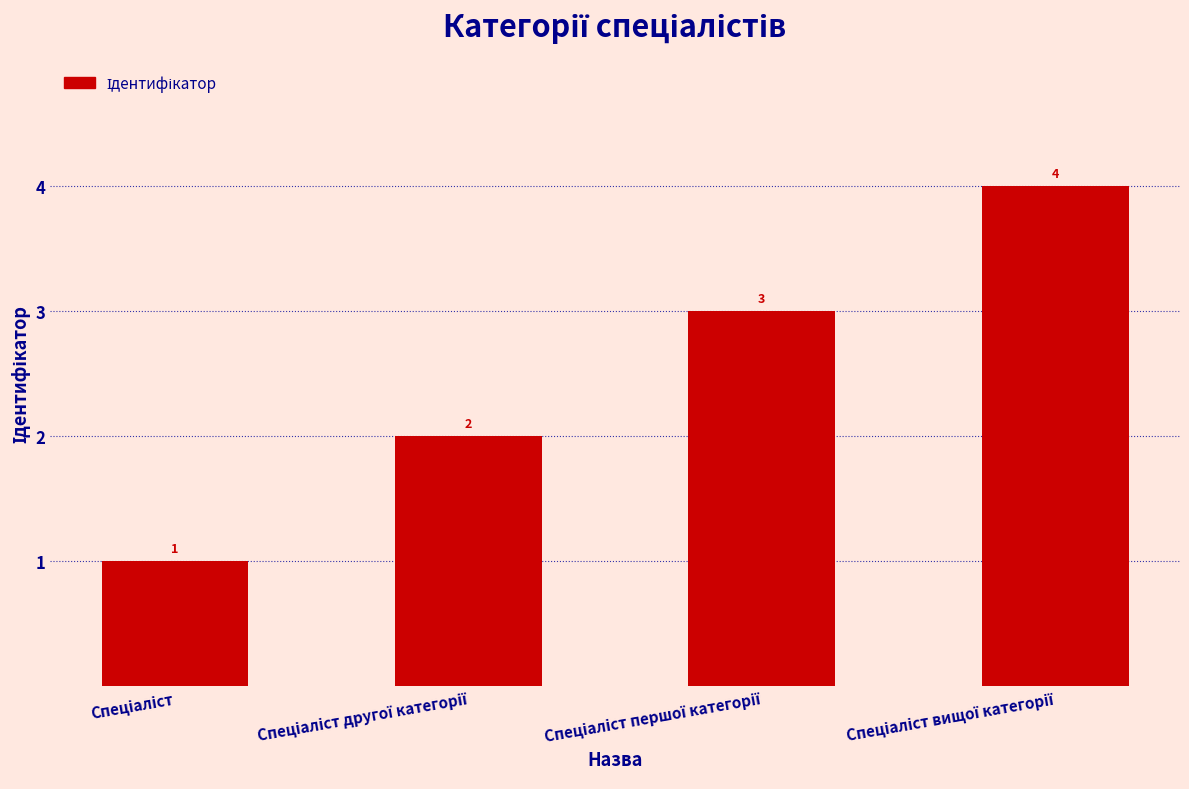

What is the value of the 3rd bar from the left?

3